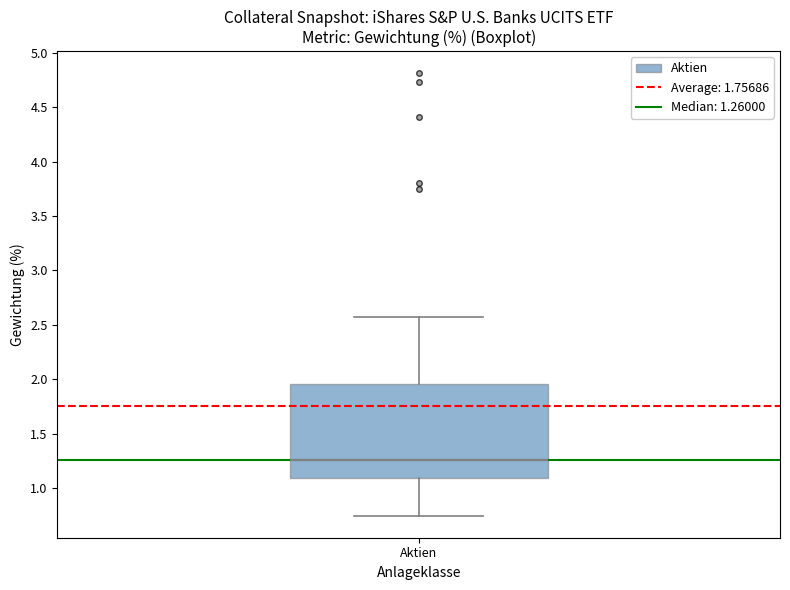

Read this box plot against the y-axis: the position of the median line, the range covered by the box, and the ends of both whiskers. The values are not printed on the chart, so give them approximately, as read against the axis.

median 1.25, box 1.10 to 1.95, whiskers 0.75 to 2.55